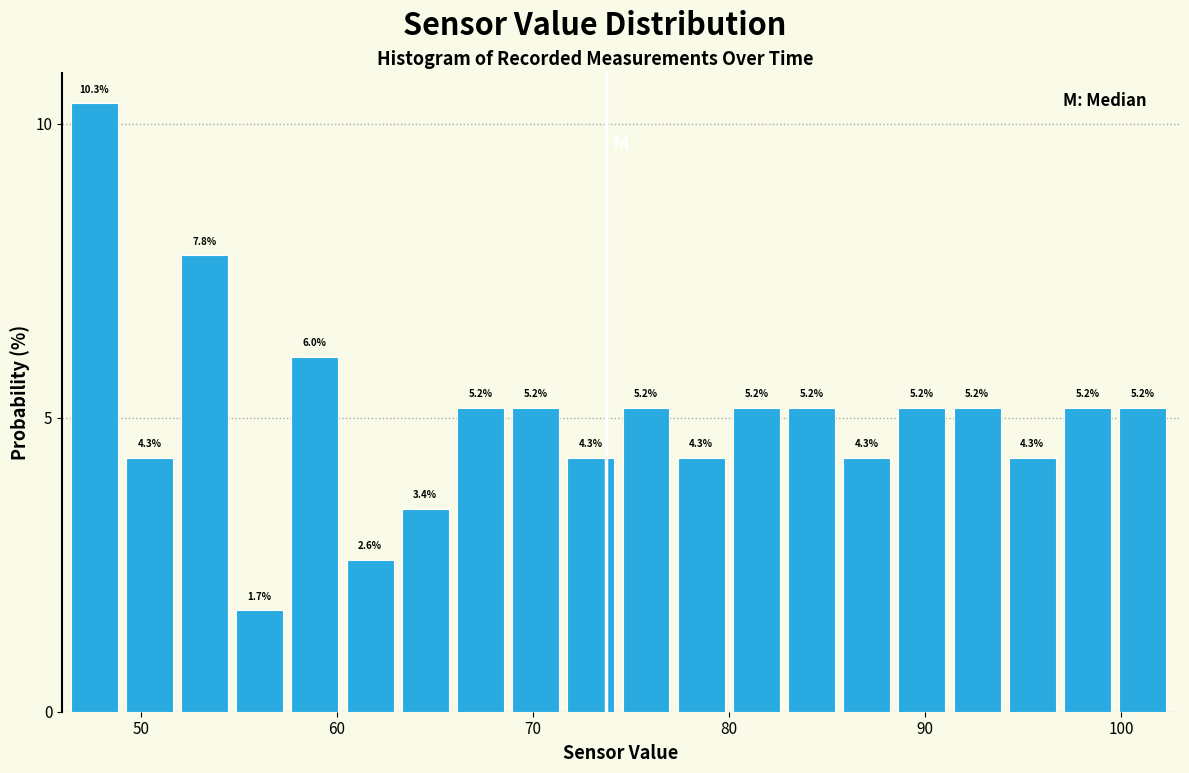

Around what value on the x-axis is the tallest bar? Give the approximate position of its centre, as read against the axis.

48